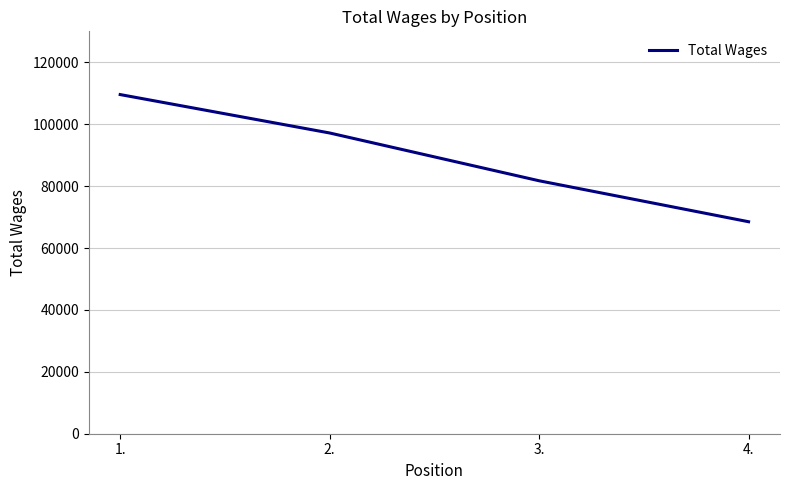

Reading right to left, list all the values displayed in this chart.

4.=68487	3.=81720	2.=97160	1.=109571